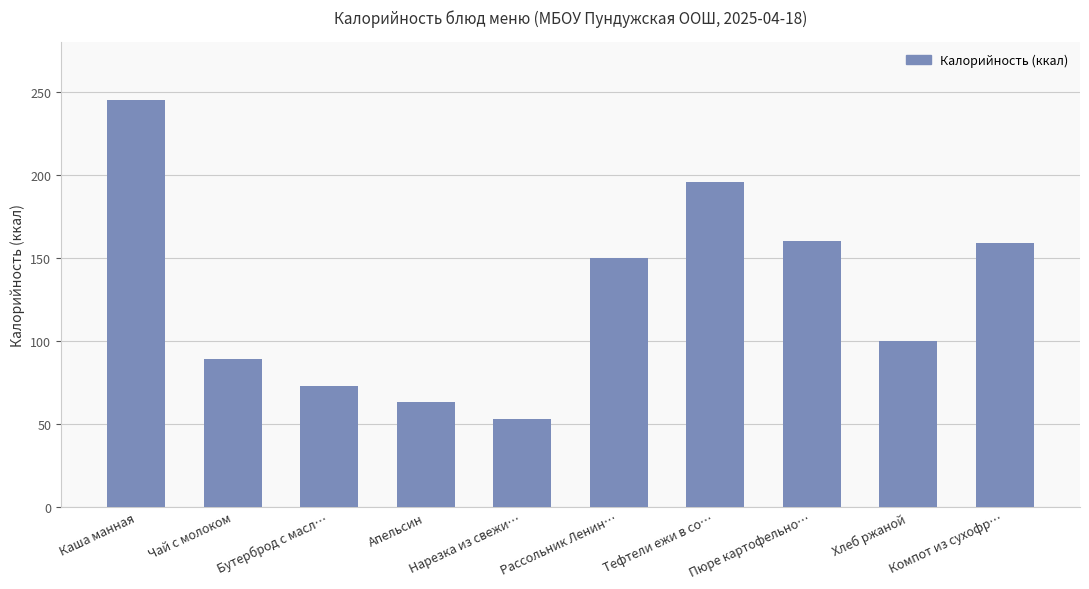

What is the value of the 6th bar from the left?

150